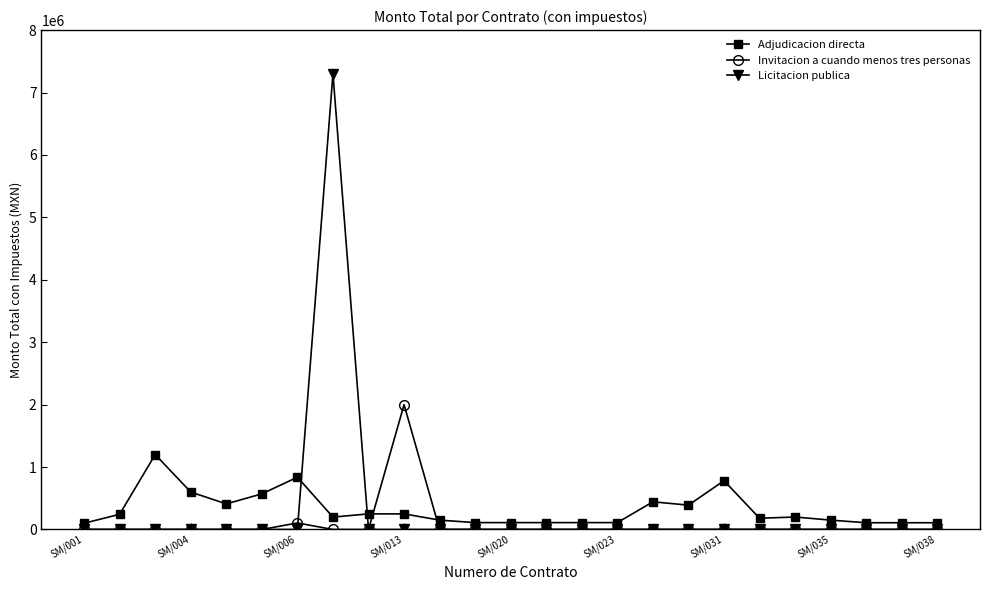

Is this an area chart (filled region under the line)?

No